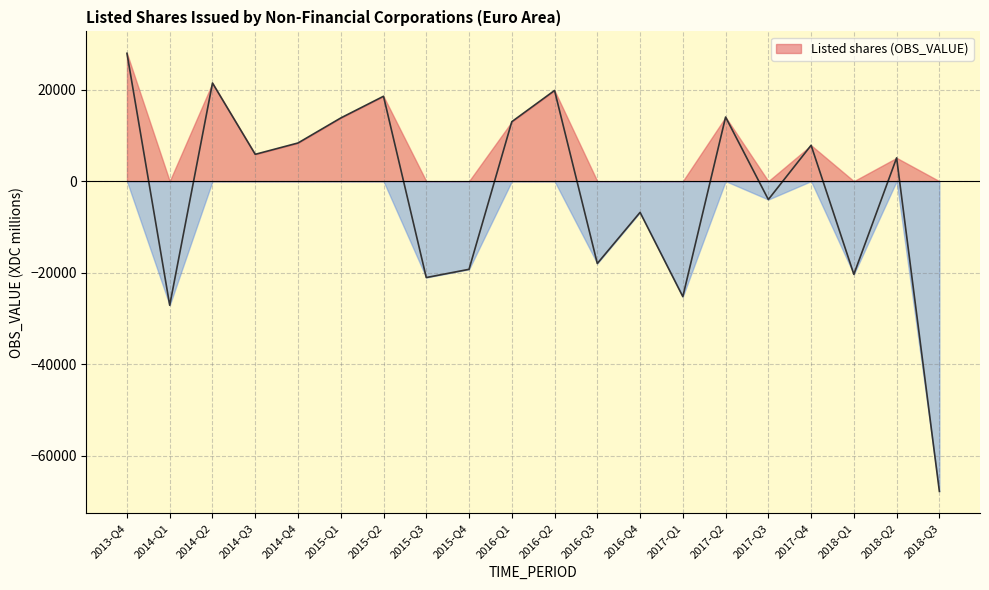

How many categories are shown in the chart?

20